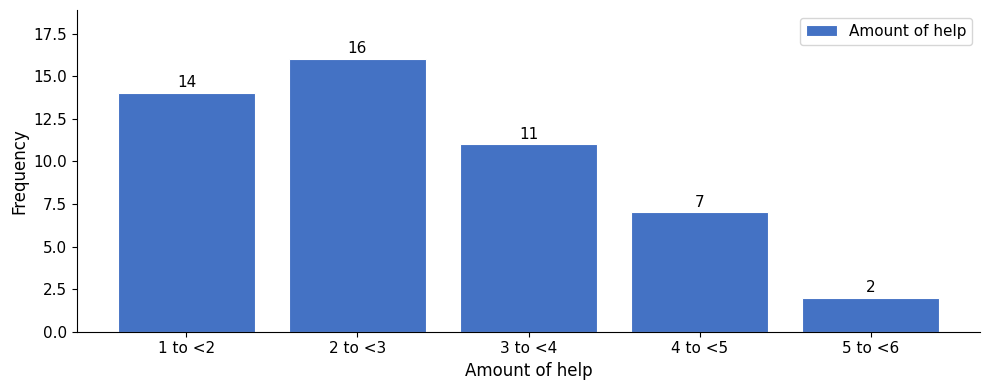

Reading right to left, list all the values displayed in this chart.

2	7	11	16	14